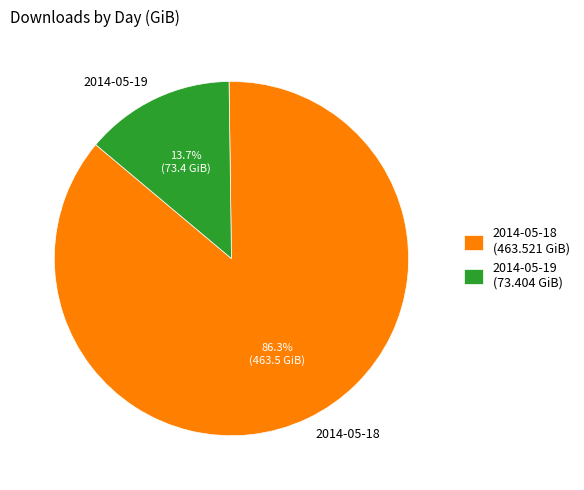

Between 2014-05-19 and 2014-05-18, which is larger?

2014-05-18